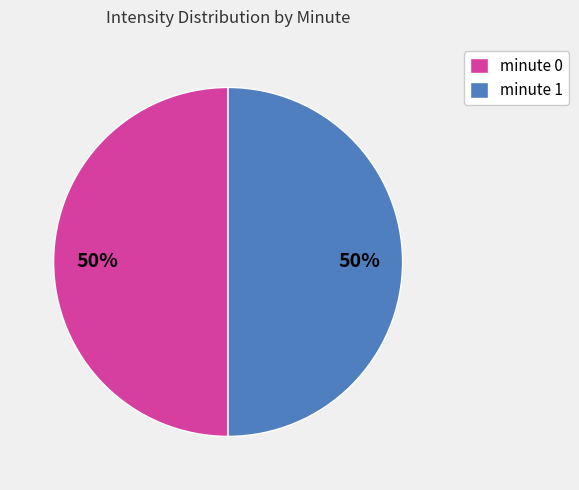

What is the ratio of the value at minute 0 to the value at minute 1?

1.0